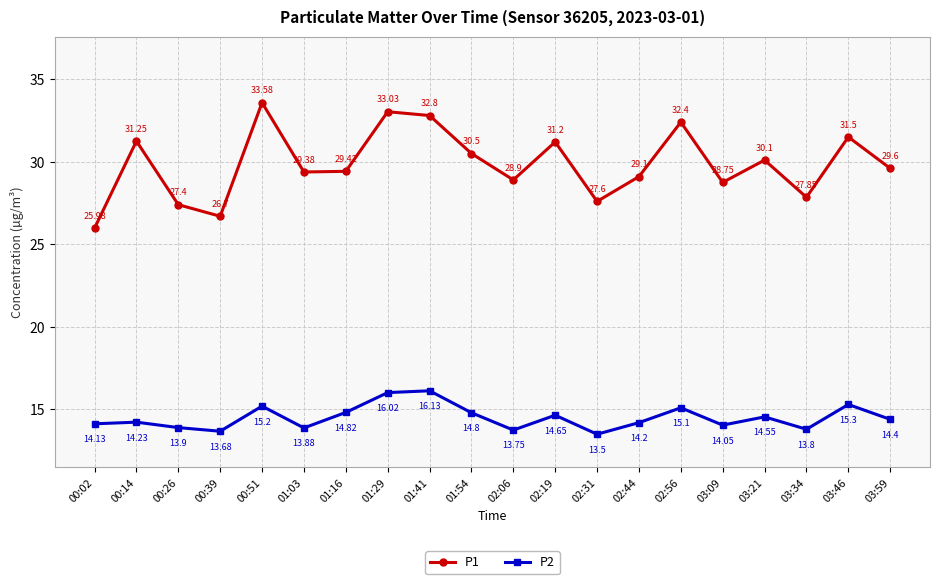

Between 02:31 and 03:34, which series saw the biggest shift?

P2